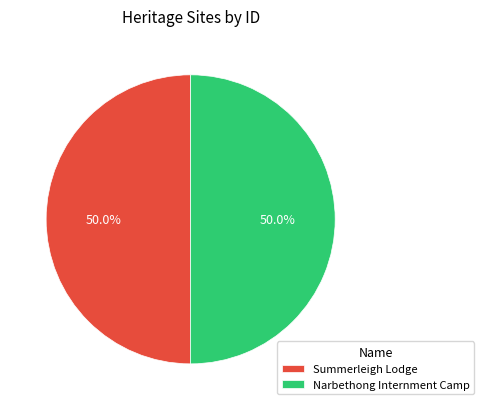

To the nearest percent, what is the average slice percentage?

50%